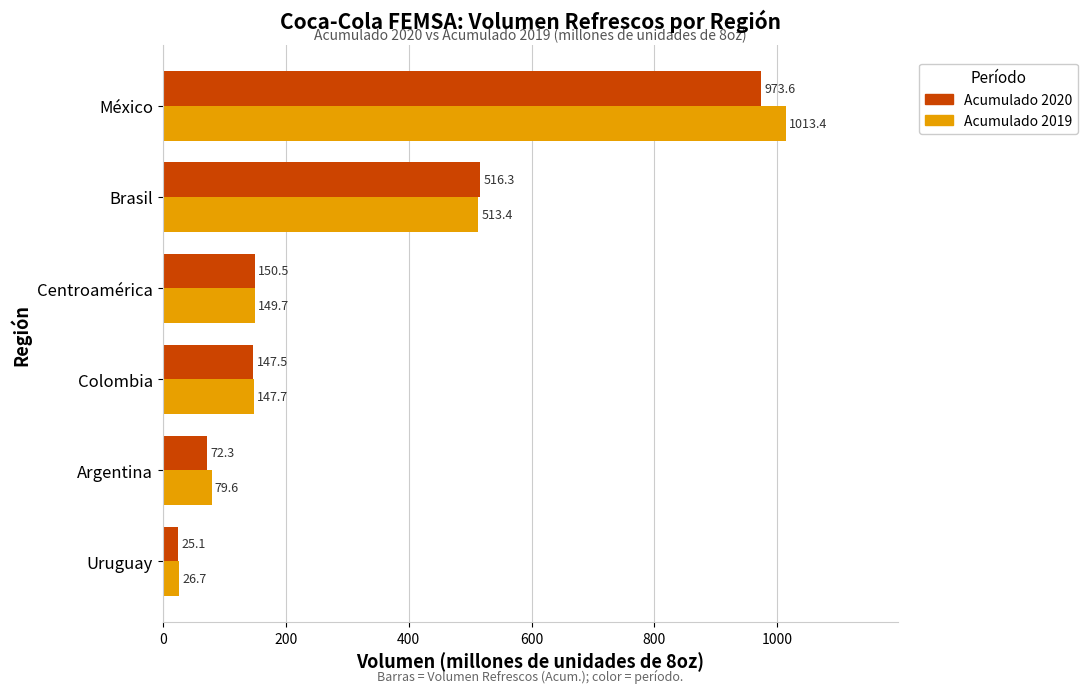

What is the spread (max minus min) of values at Argentina?

7.3